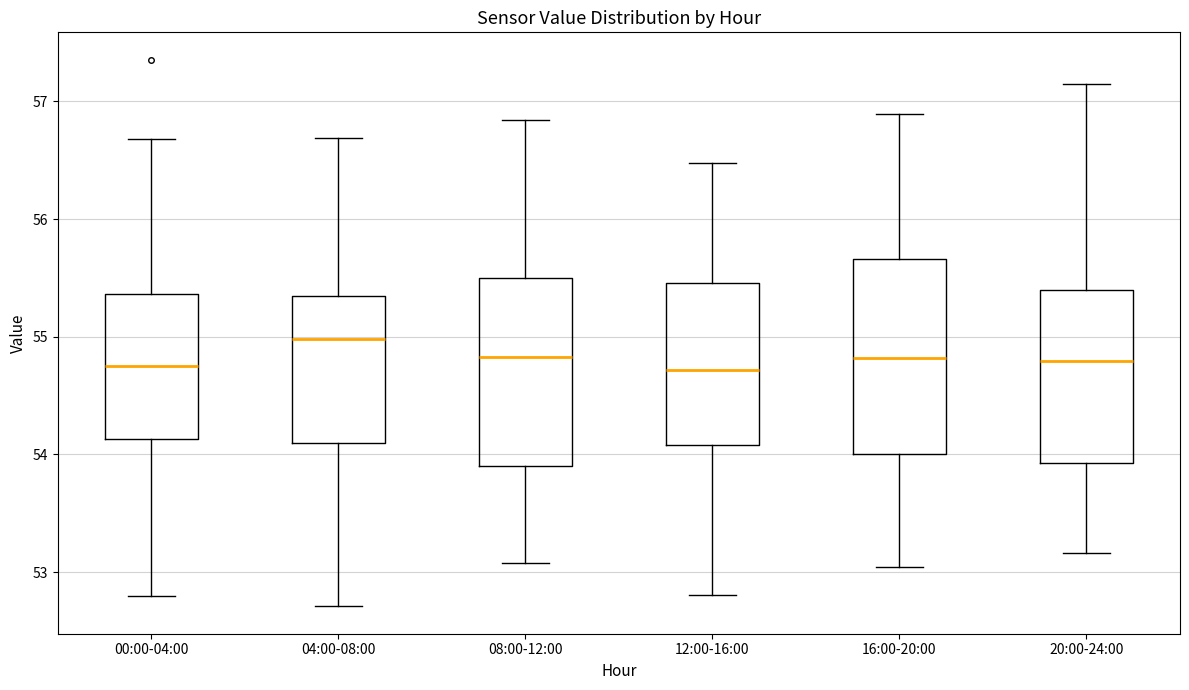

Reading left to right, transcribe this box plot: for each box, give where its median line is, the range the box spans, and where its two whiskers end, as read against the y-axis. The values are not printed on the chart, so give them approximately, as read against the axis.

00:00-04:00: median 54.7, box 54.1 to 55.4, whiskers 52.8 to 56.7
04:00-08:00: median 55.0, box 54.1 to 55.3, whiskers 52.7 to 56.7
08:00-12:00: median 54.8, box 53.9 to 55.5, whiskers 53.1 to 56.8
12:00-16:00: median 54.7, box 54.1 to 55.5, whiskers 52.8 to 56.5
16:00-20:00: median 54.8, box 54.0 to 55.7, whiskers 53.0 to 56.9
20:00-24:00: median 54.8, box 53.9 to 55.4, whiskers 53.2 to 57.1